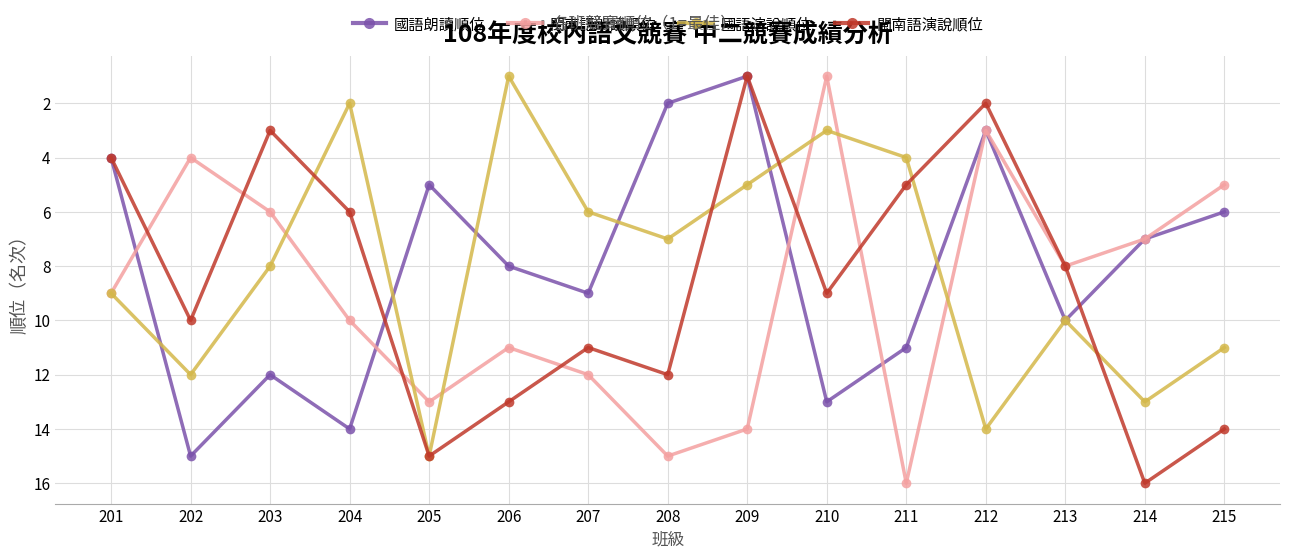

How many interior local valleys does the 國語朗讀順位 series have?

4